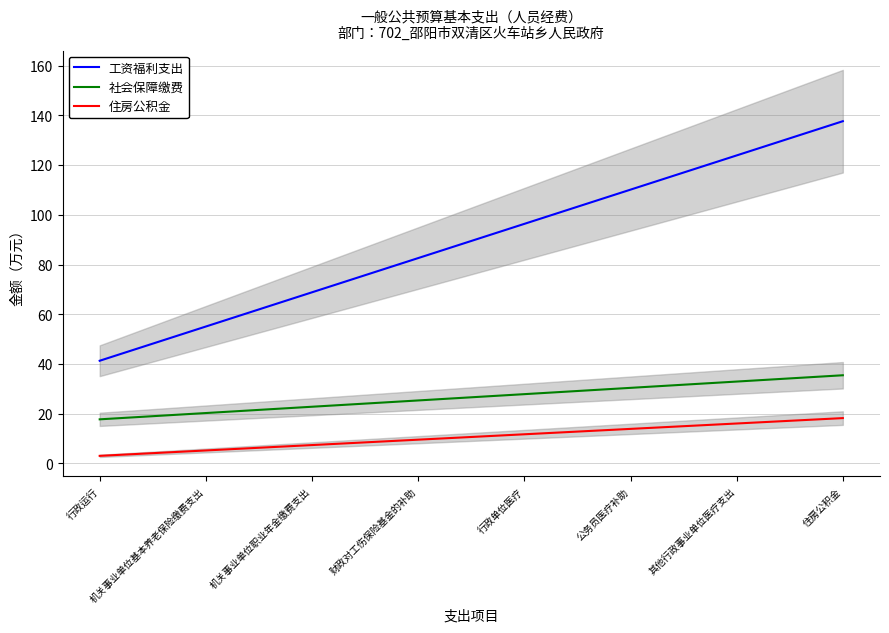

What is the difference between the 社会保障缴费 values at 其他行政事业单位医疗支出 and 财政对工伤保险基金的补助?

7.6